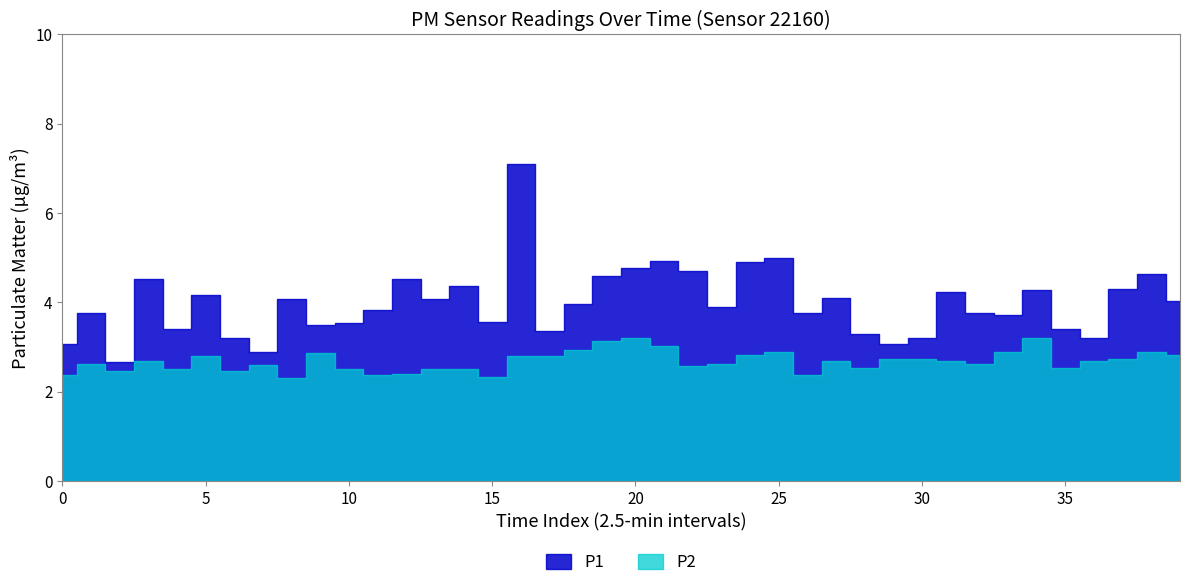

True or false: P2 and P1 cross at least once.

False